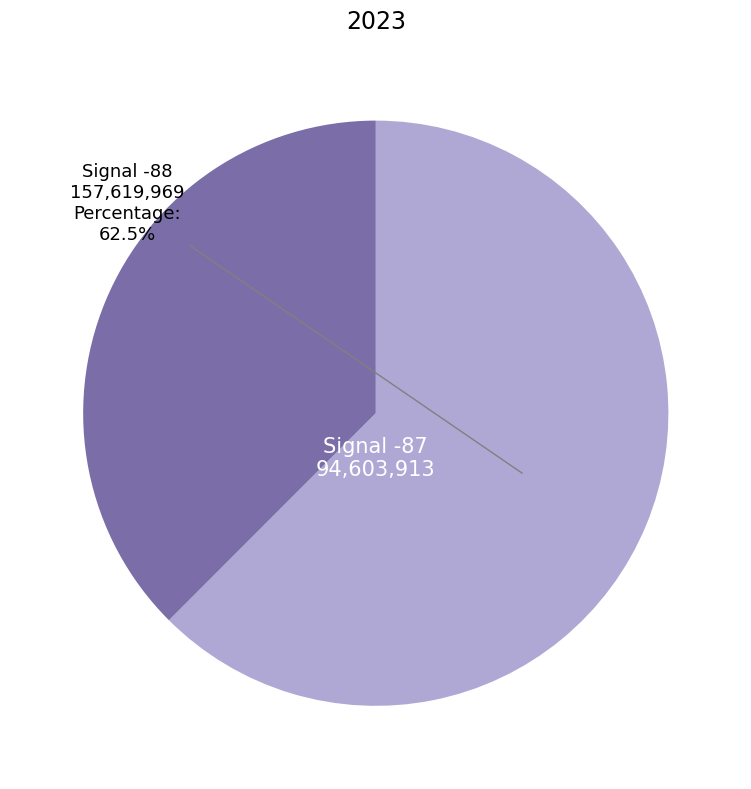

Is there any slice that represents more than half of the pie?

Yes